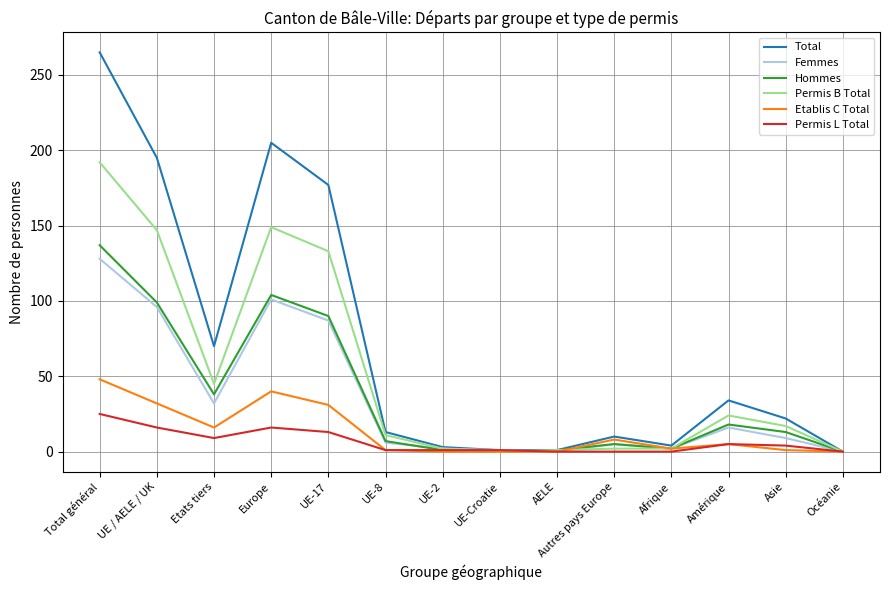

How many lines are shown in the chart?

6